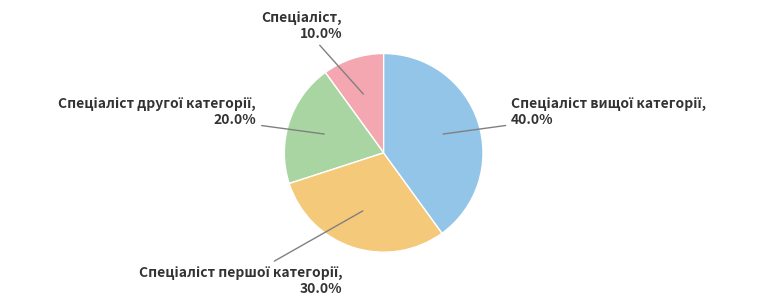

Is there any slice that represents more than half of the pie?

No